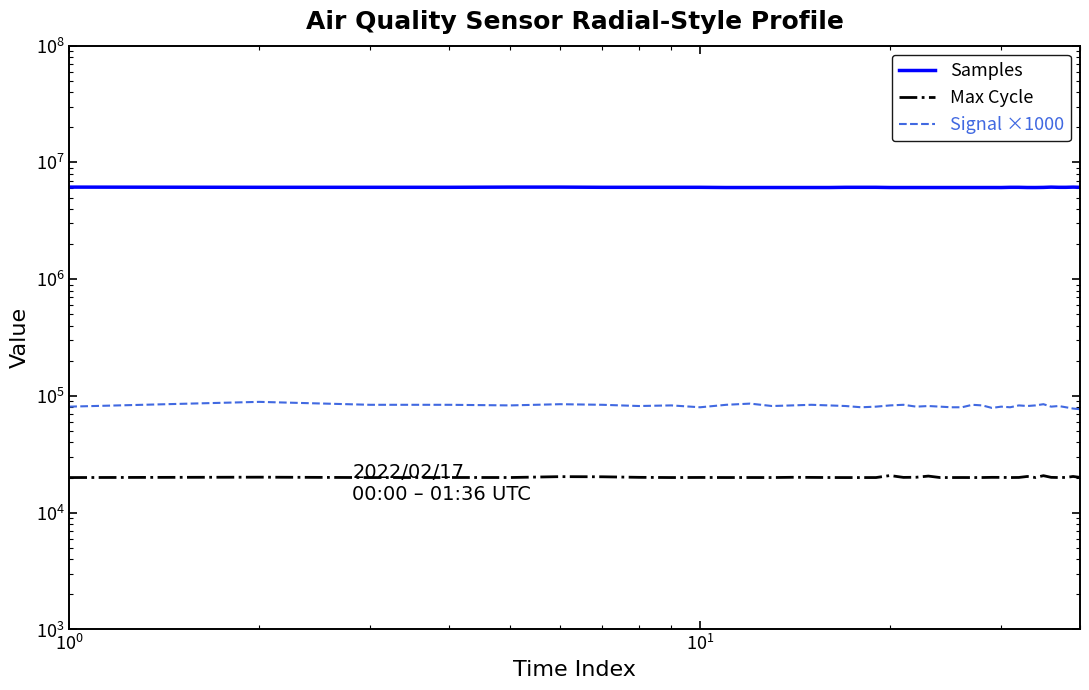

In Max Cycle, how many points are lower than both neighbors (excluding endpoints)?

11